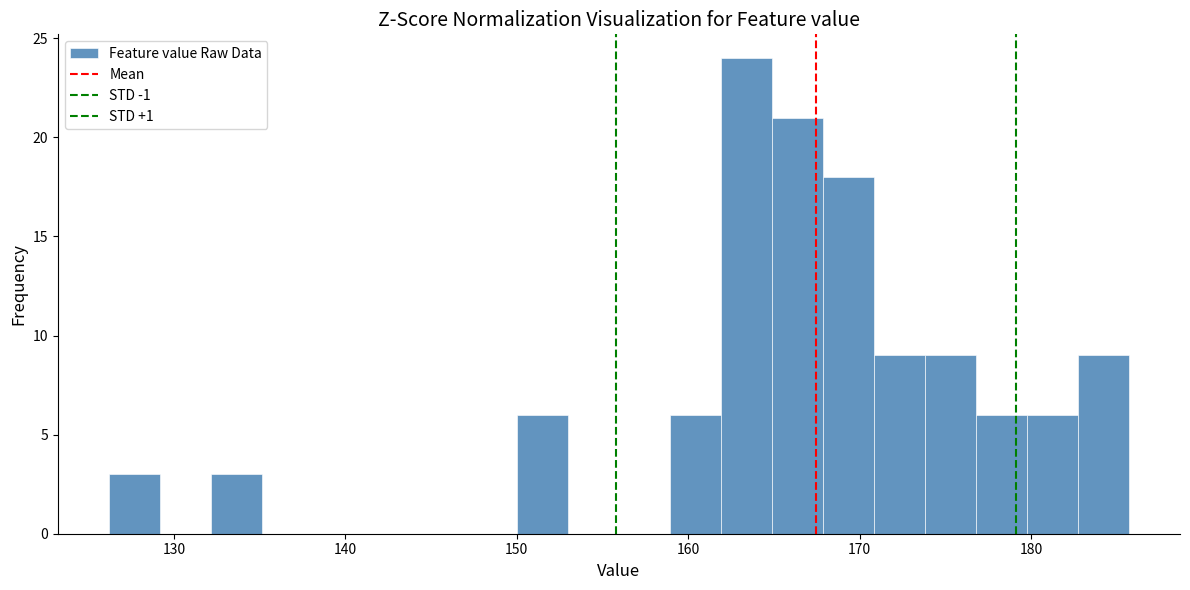

Read against the x-axis, roughly where is the centre of the tallest bar?

163